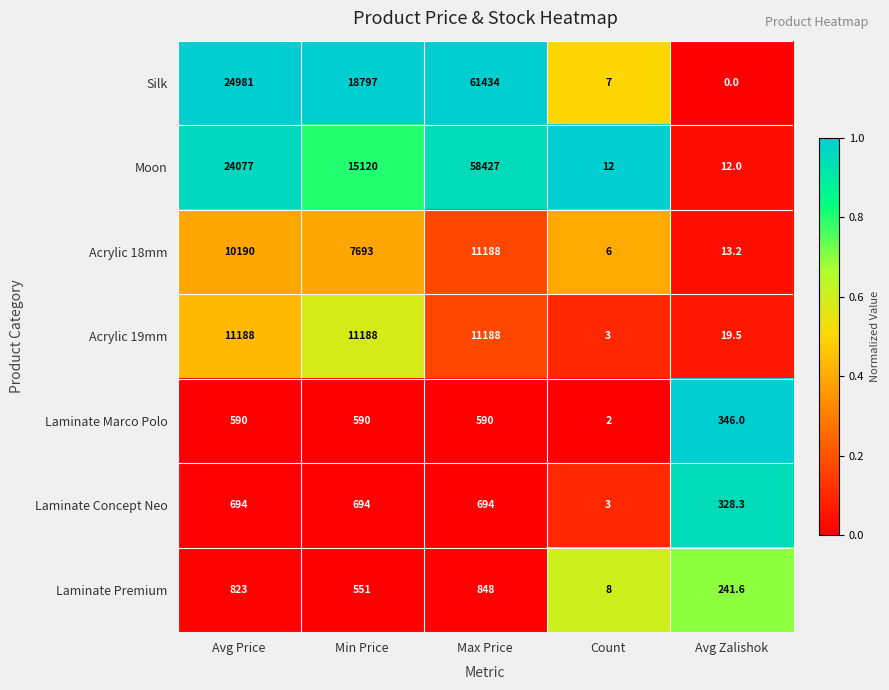

What value does the Acrylic 18mm series have at Avg Price?

10190.0